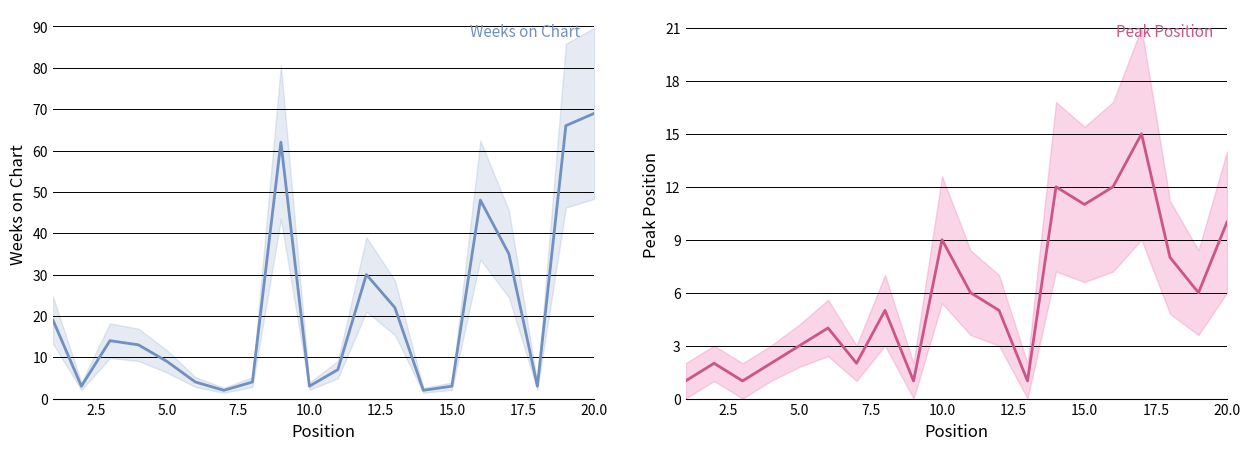

The value of Weeks on Chart at 5.0 is 6. True or false?

False